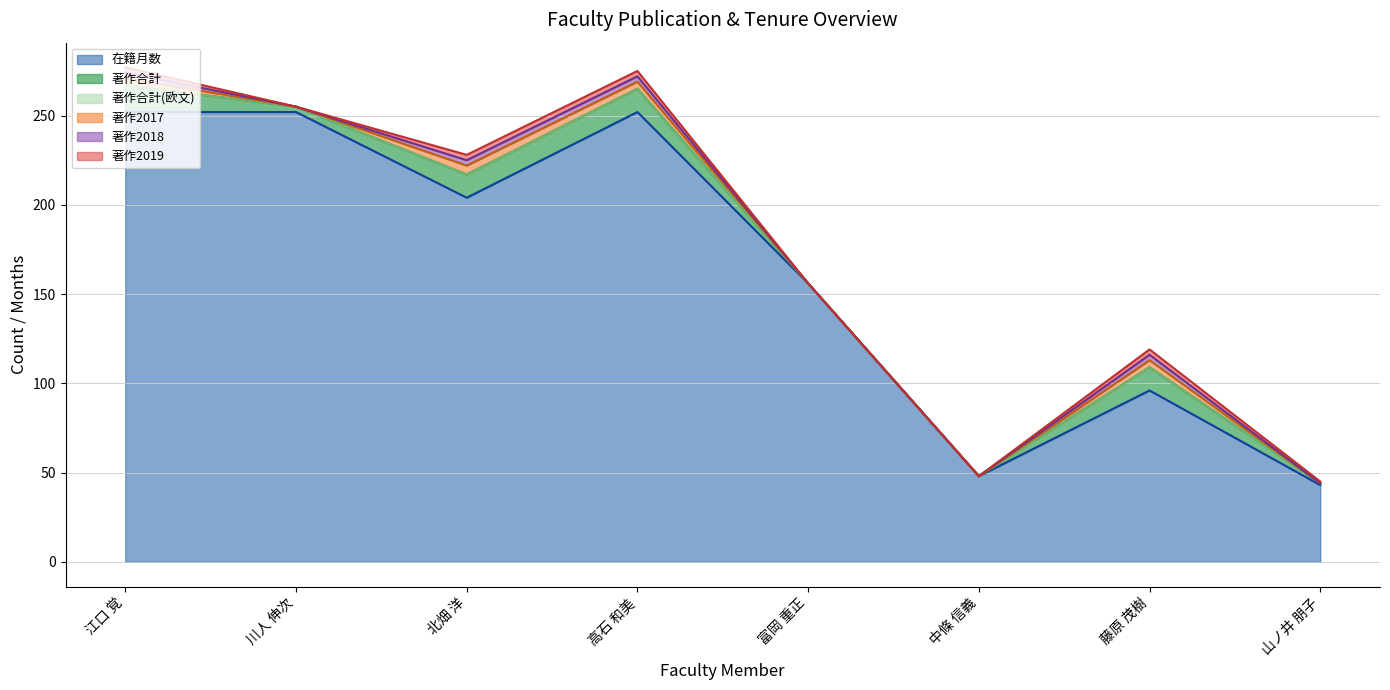

Reading right to left, extract all data points from this chart.

在籍月数: 山ノ井 朋子=43	藤原 茂樹=96	中條 信義=48	富岡 重正=156	高石 和美=252	北畑 洋=204	川人 伸次=252	江口 覚=252
著作合計: 山ノ井 朋子=1	藤原 茂樹=13	中條 信義=0	富岡 重正=0	高石 和美=13	北畑 洋=13	川人 伸次=3	江口 覚=15
著作合計(欧文): 山ノ井 朋子=0	藤原 茂樹=0	中條 信義=0	富岡 重正=0	高石 和美=0	北畑 洋=0	川人 伸次=0	江口 覚=0
著作2017: 山ノ井 朋子=0	藤原 茂樹=4	中條 信義=0	富岡 重正=0	高石 和美=4	北畑 洋=5	川人 伸次=0	江口 覚=4
著作2018: 山ノ井 朋子=0	藤原 茂樹=3	中條 信義=0	富岡 重正=0	高石 和美=3	北畑 洋=3	川人 伸次=0	江口 覚=3
著作2019: 山ノ井 朋子=1	藤原 茂樹=3	中條 信義=0	富岡 重正=0	高石 和美=3	北畑 洋=3	川人 伸次=0	江口 覚=3